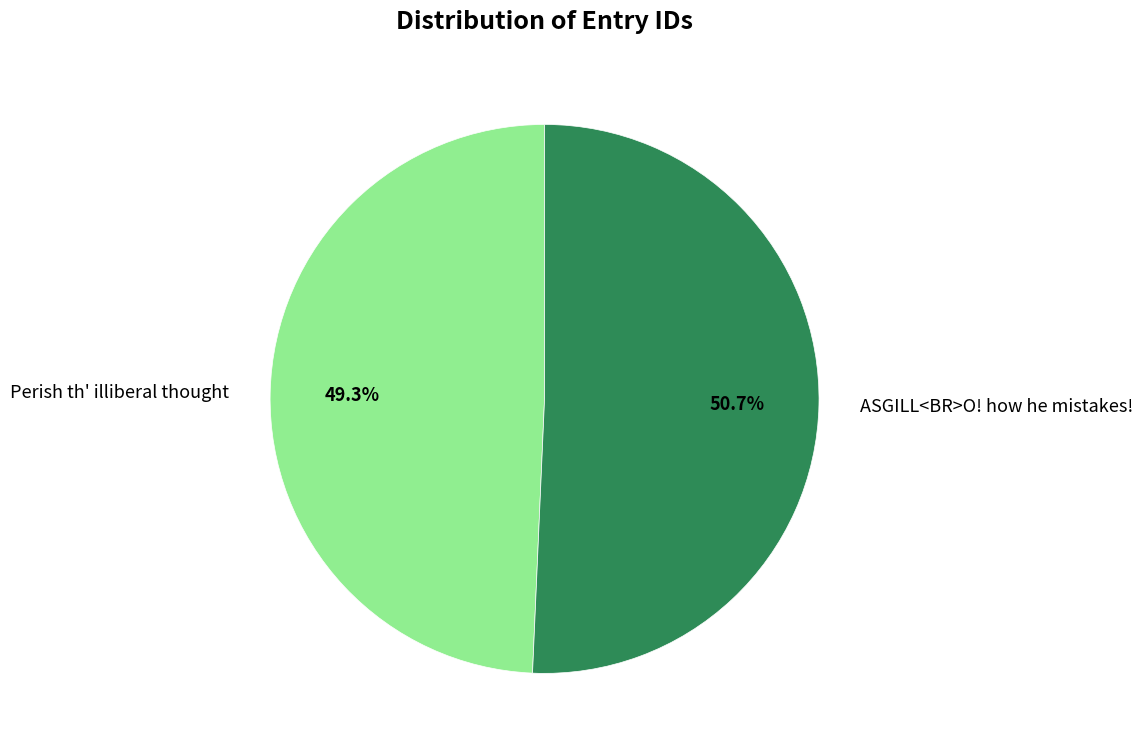

The ASGILL<BR>O! how he mistakes! slice represents 51% of the pie. True or false?

True